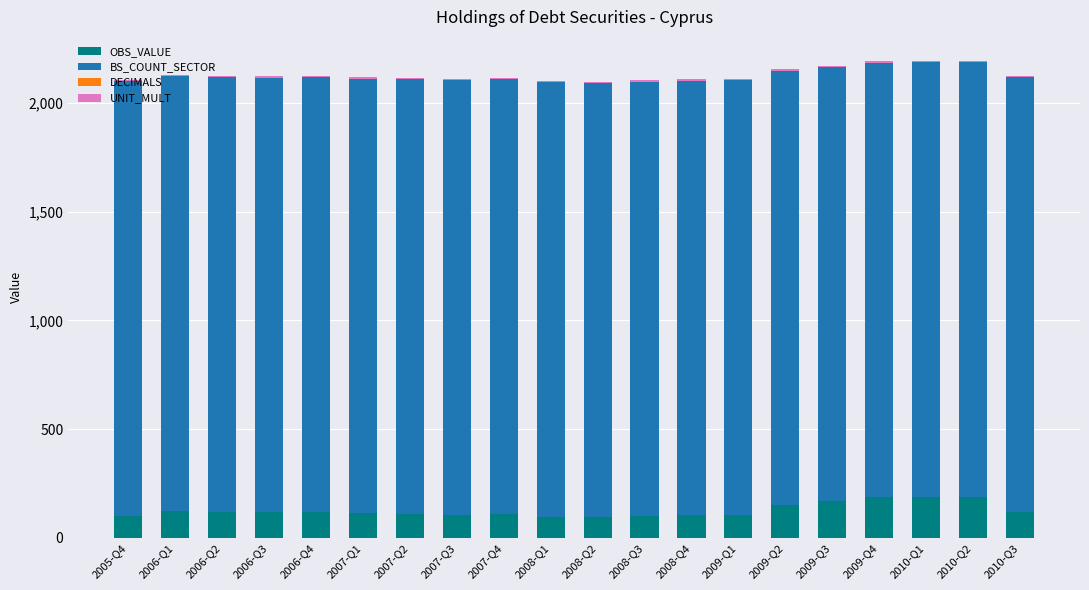

Read the OBS_VALUE value at 2008-Q4.

104